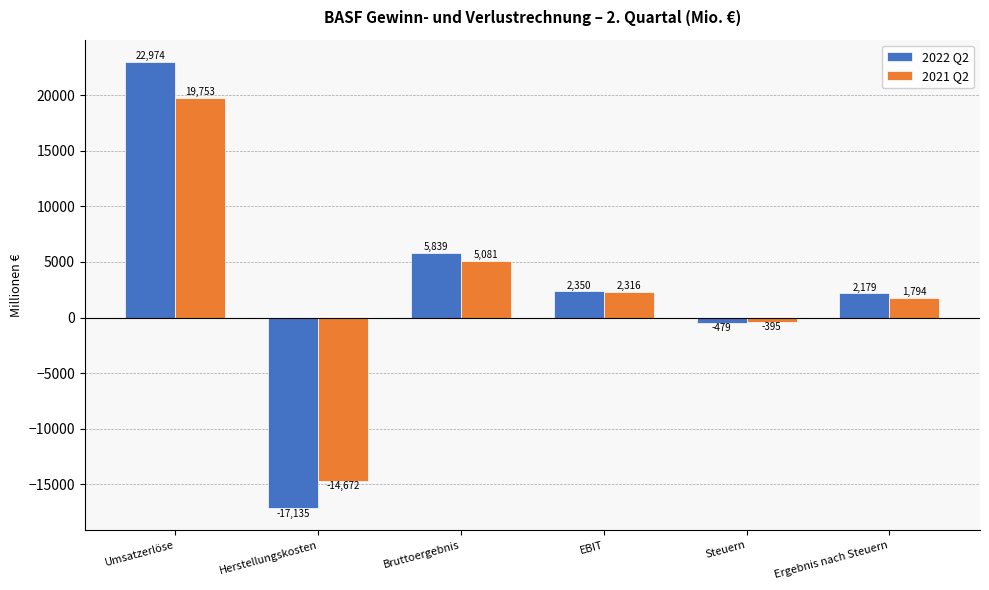

What is the smallest value displayed?

-17135